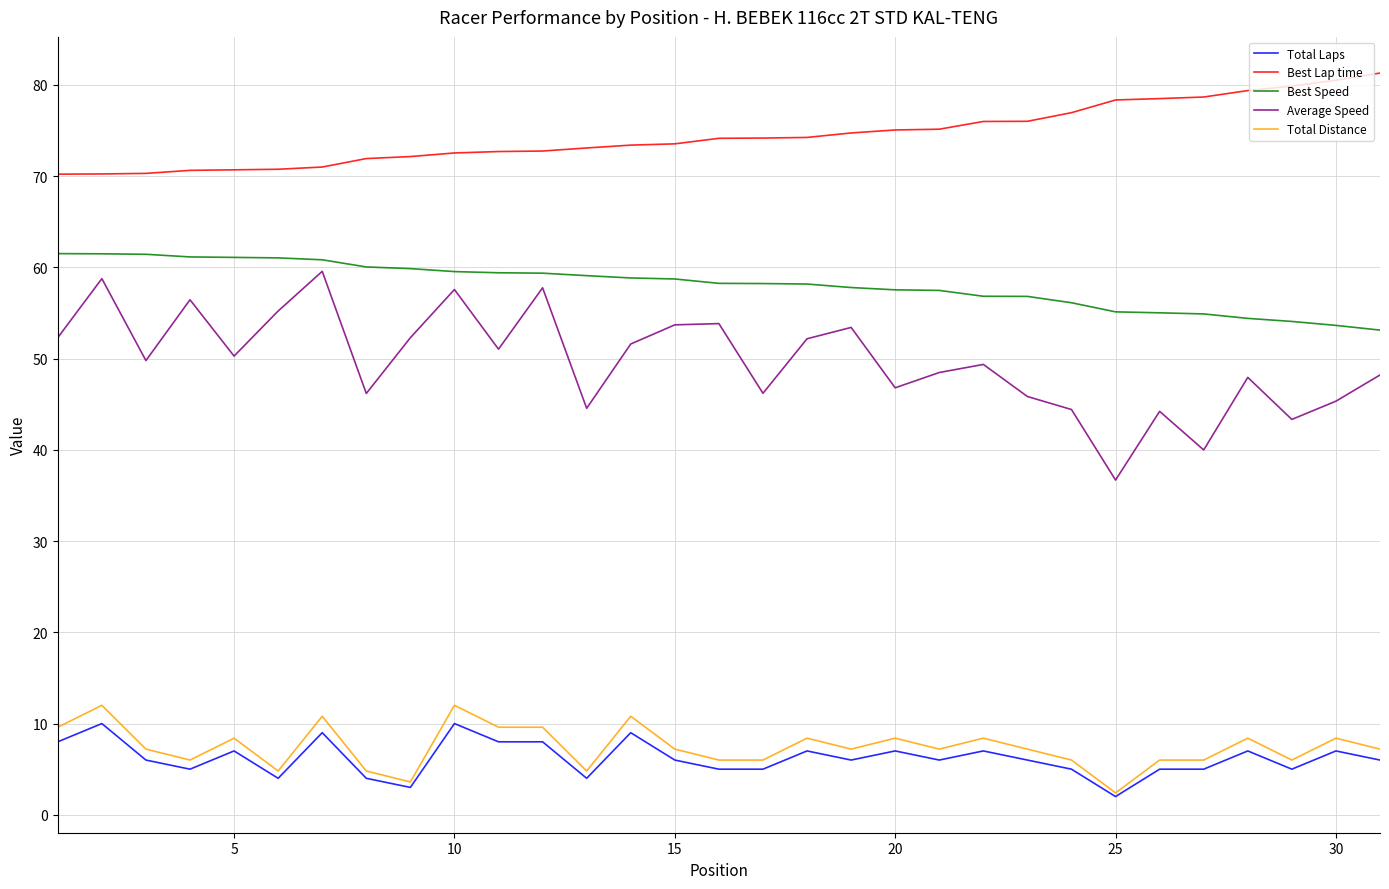

True or false: Total Laps and Average Speed intersect in this chart.

False